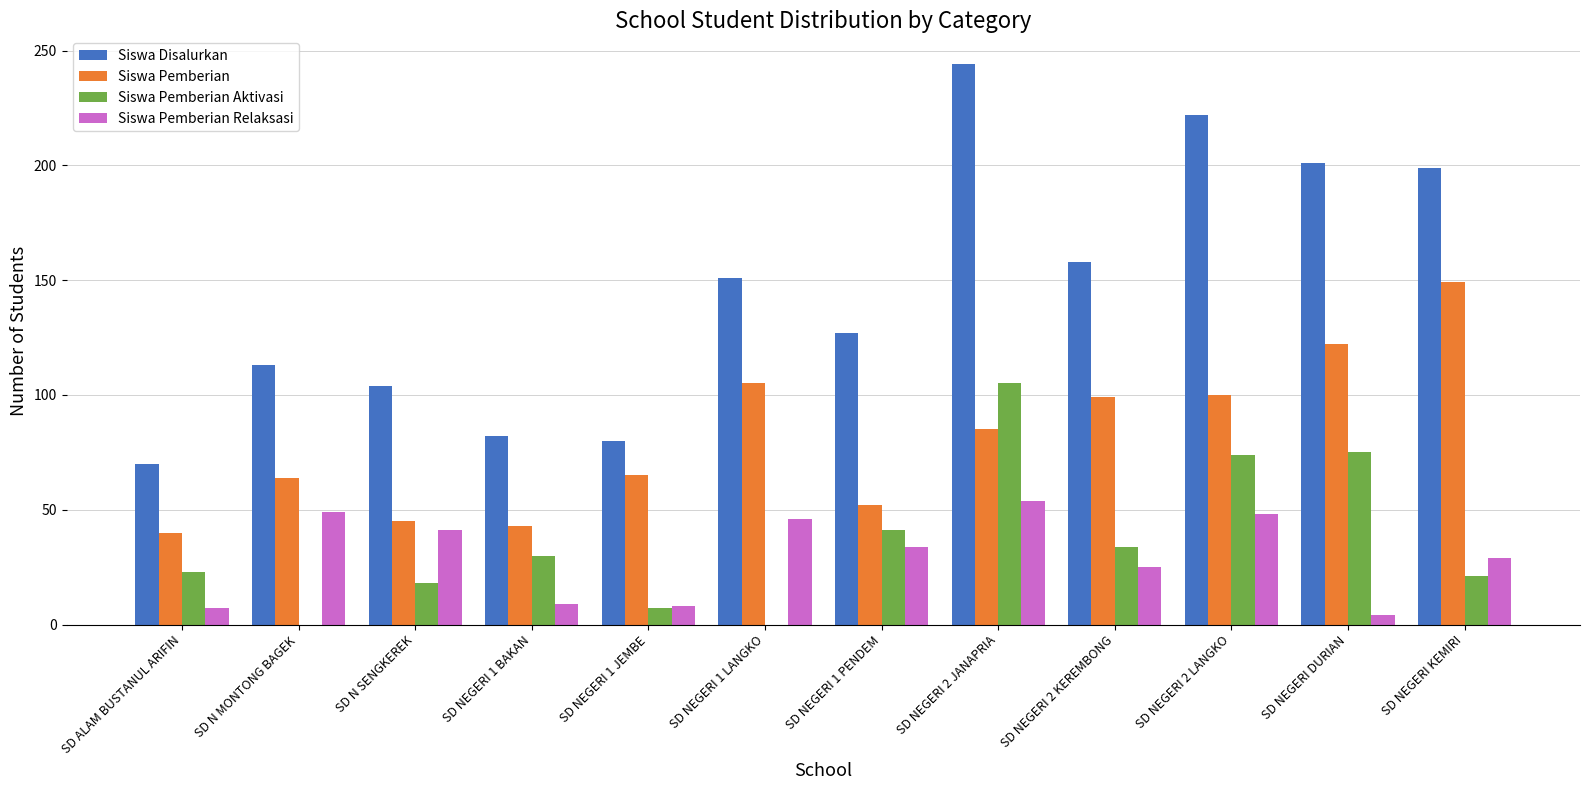

Is it true that Siswa Disalurkan equals 34 at SD ALAM BUSTANUL ARIFIN?

False